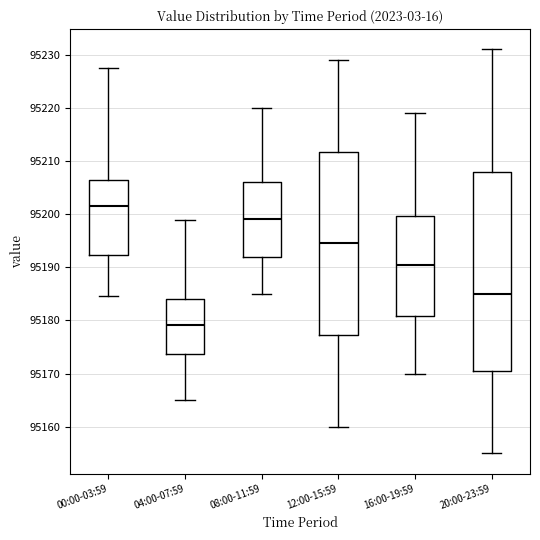

Which box is the tallest, from its lower edge to its upper edge?

20:00-23:59